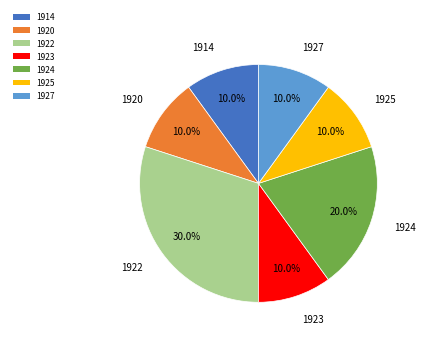

True or false: 1922 accounts for 20% of the total.

False